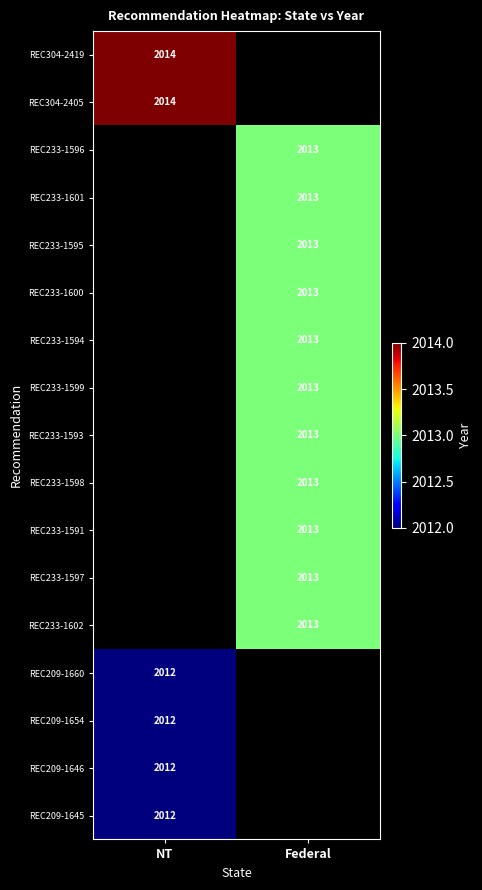

Is it true that REC233-1596 equals 2013 at Federal?

True